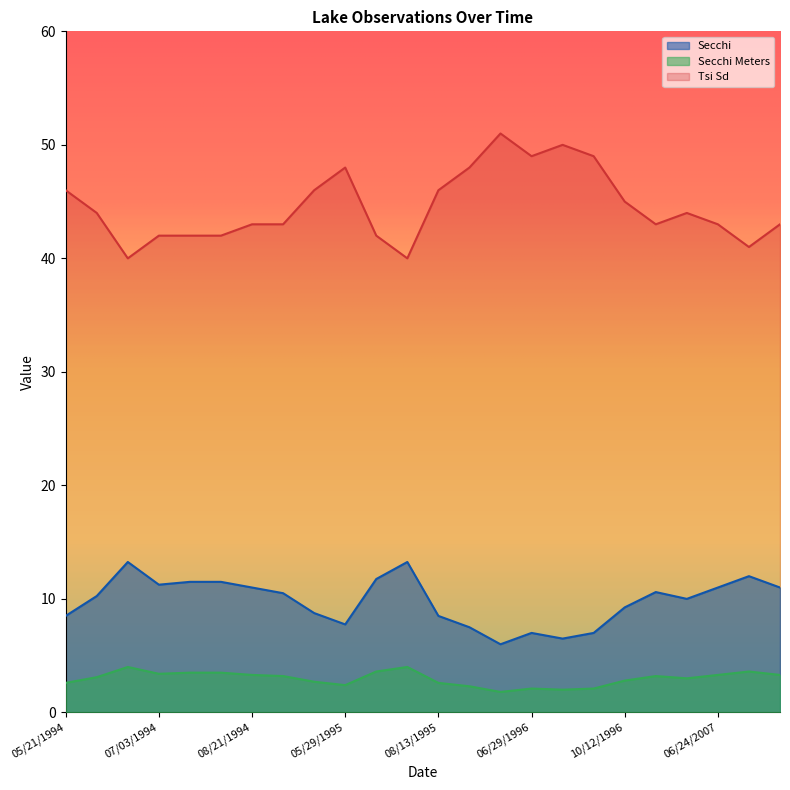

Does the chart display data point markers on the line(s)?

No